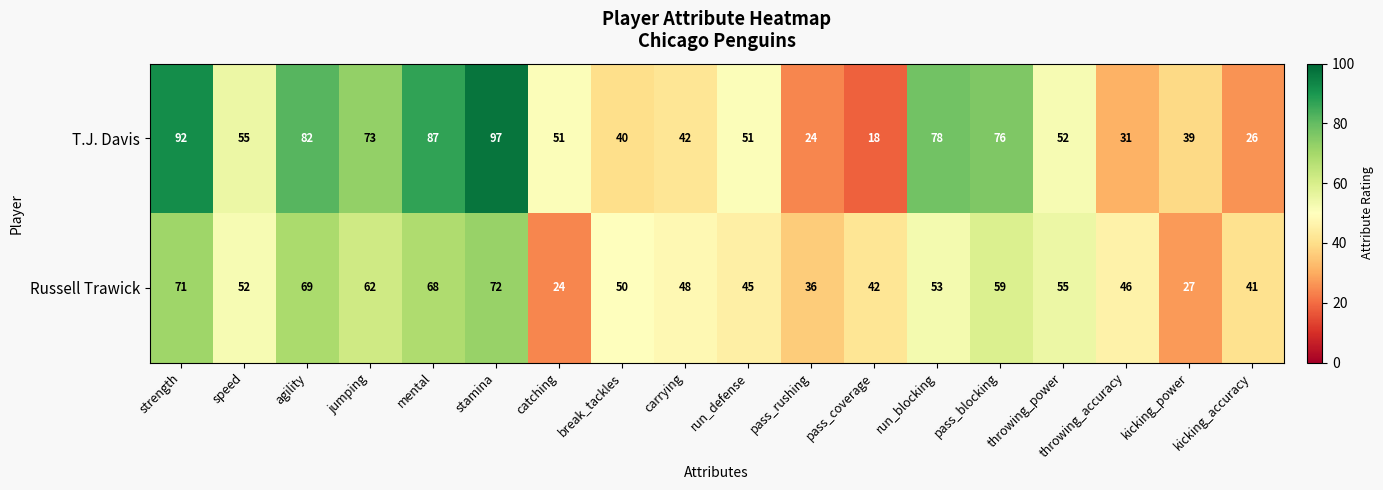

How many distinct data groups are displayed?

2